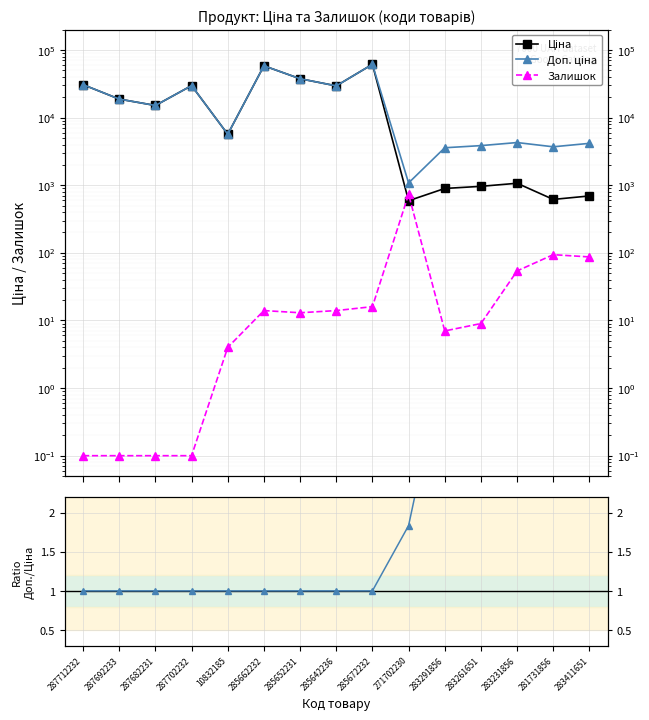

What is the label of the 1st point from the right?

283411651